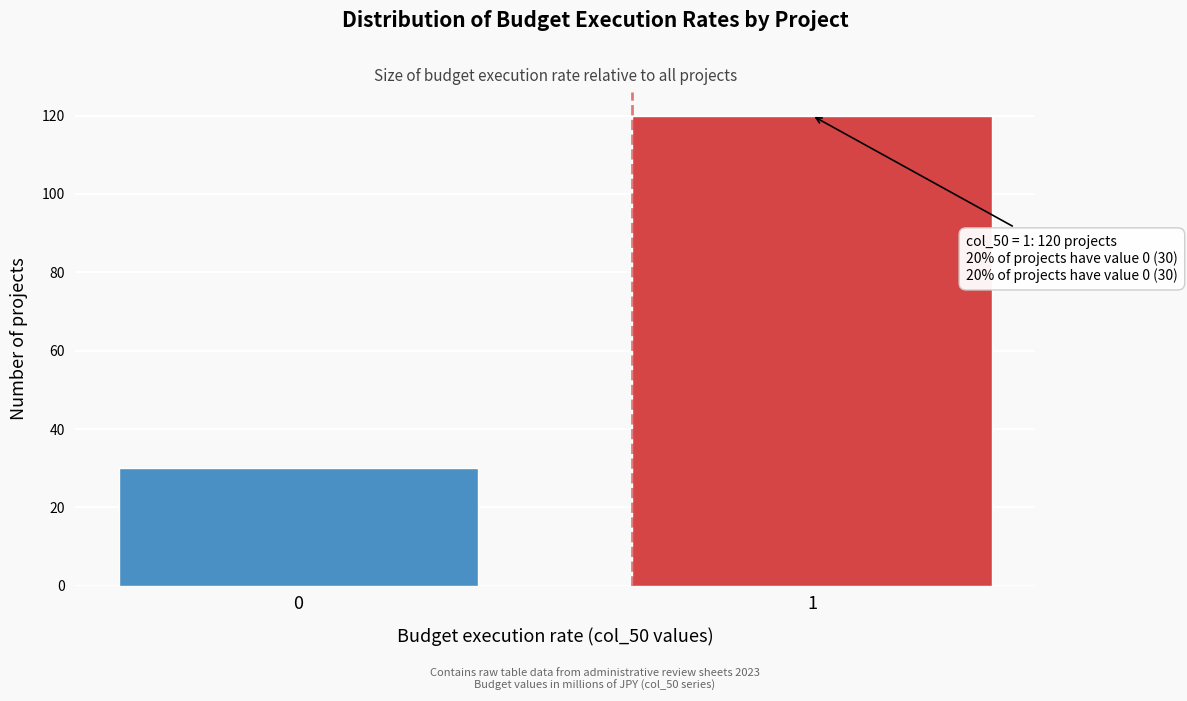

Reading left to right, what are all the values shown in this chart?

0=30	1=120